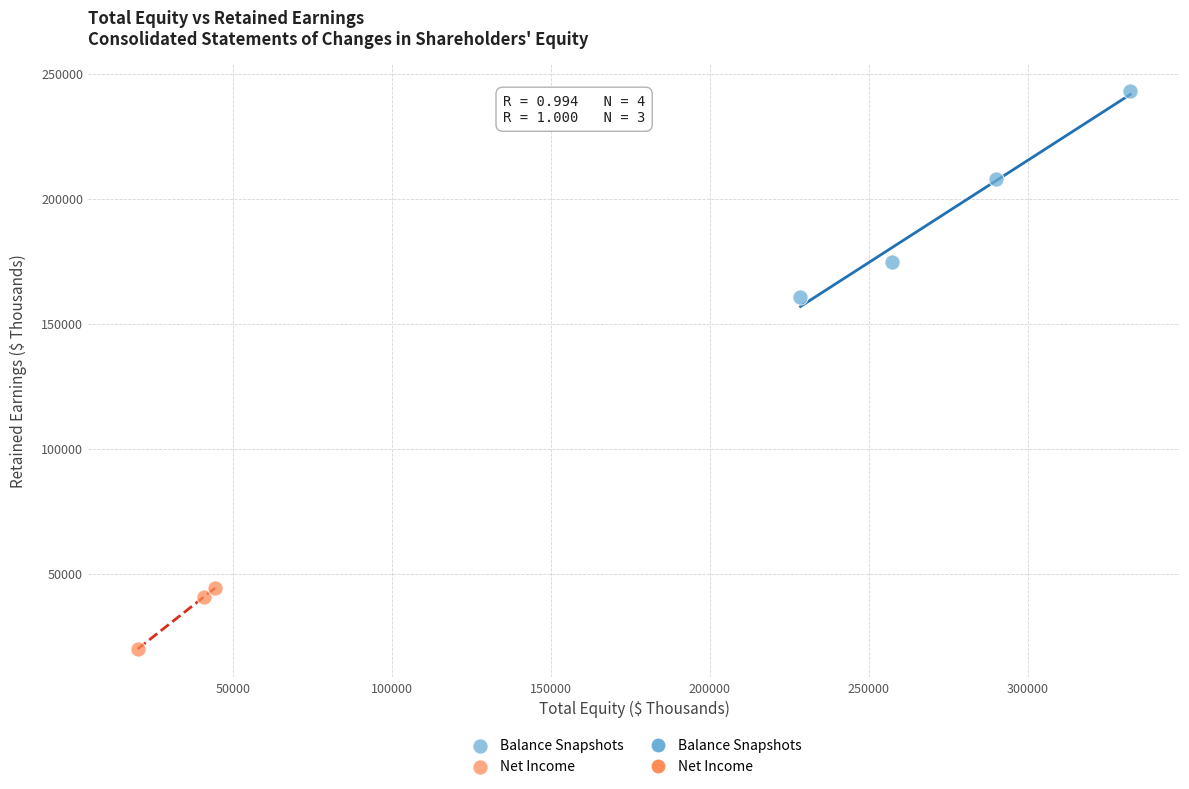

Which series has the largest Y range (max minus min)?

Balance Snapshots